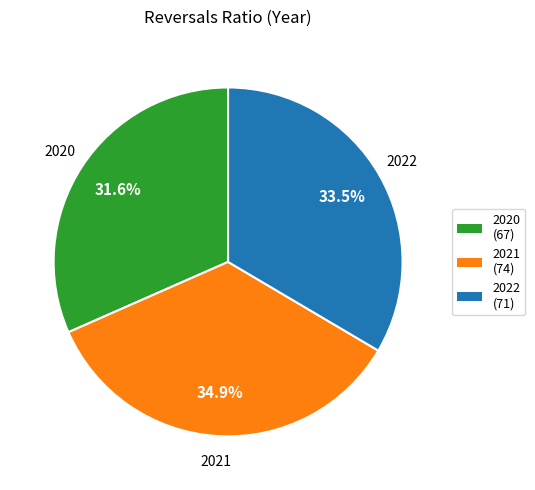

Does 2020 account for over 50% of the chart?

No